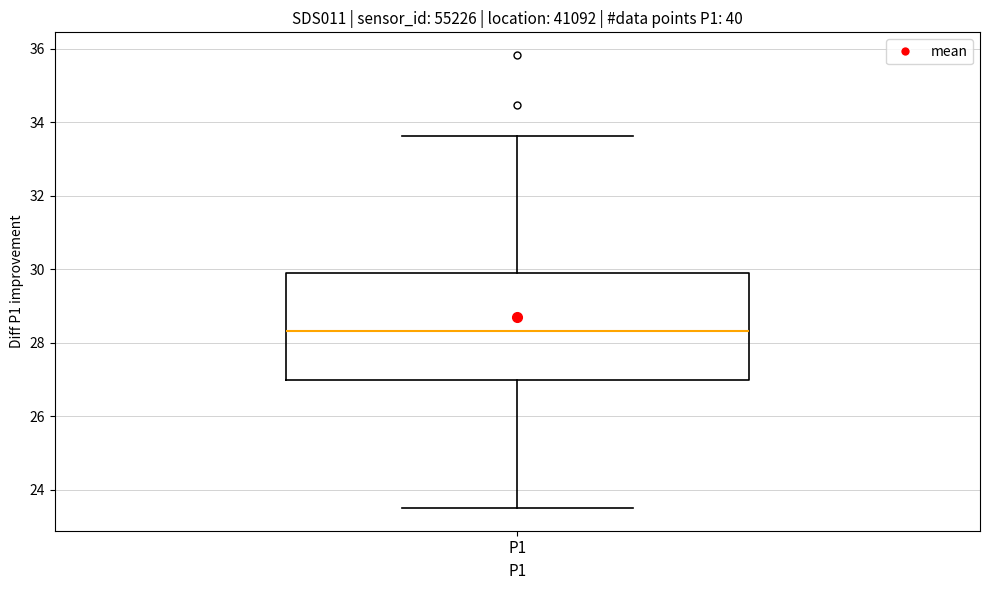

Read this box plot against the y-axis: the position of the median line, the range covered by the box, and the ends of both whiskers. The values are not printed on the chart, so give them approximately, as read against the axis.

median 28.4, box 27.0 to 30.0, whiskers 23.6 to 33.6